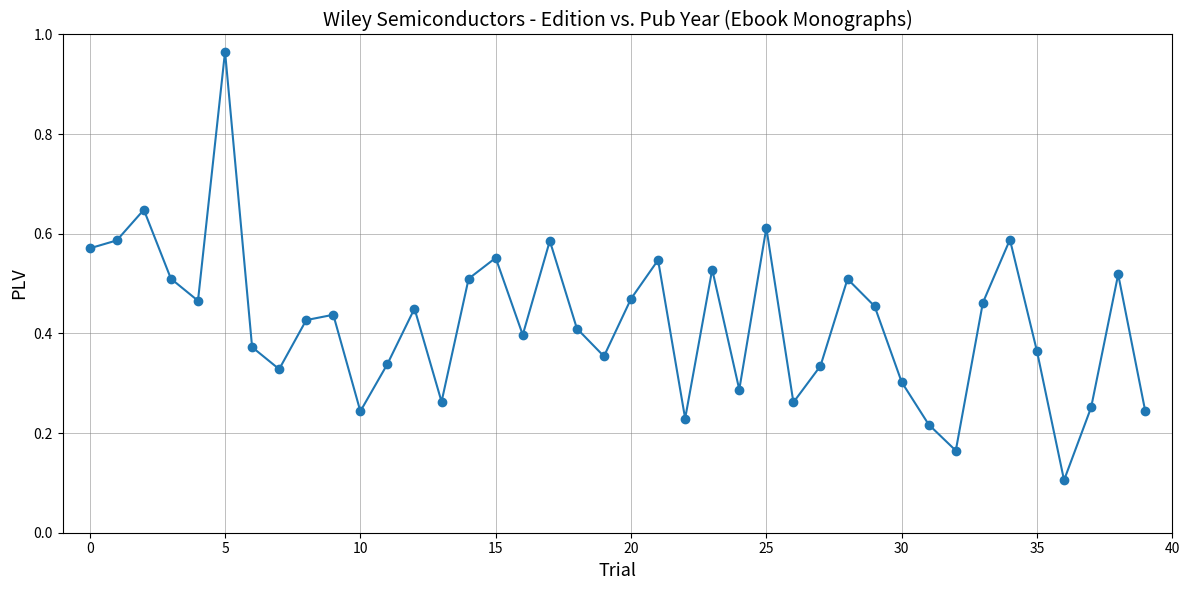

What is the difference between the maximum and second lowest values?

0.8